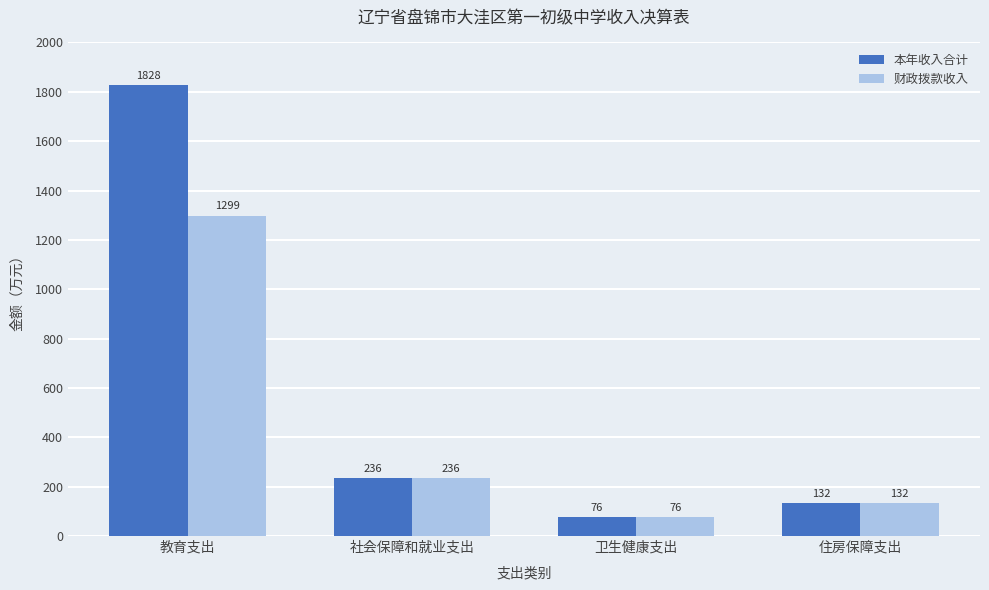

Which category has the lowest value across all series?

卫生健康支出